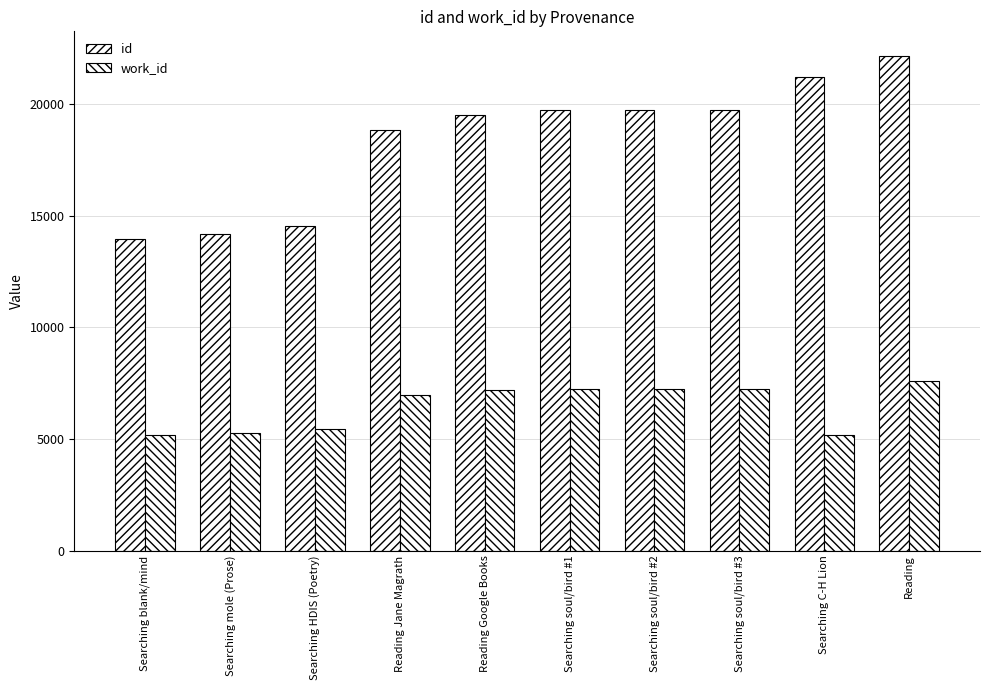

Which series has the widest spread of values?

id